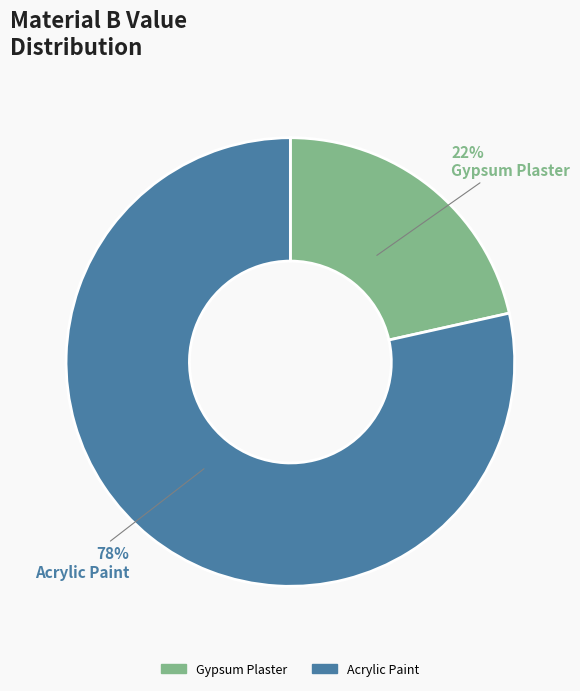

To the nearest percent, what is the average slice percentage?

50%